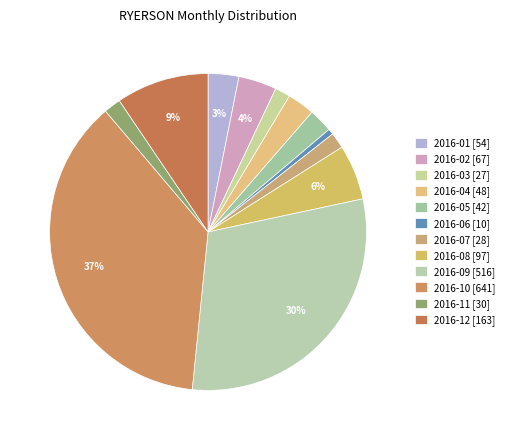

Count the number of slices in the pie.

12